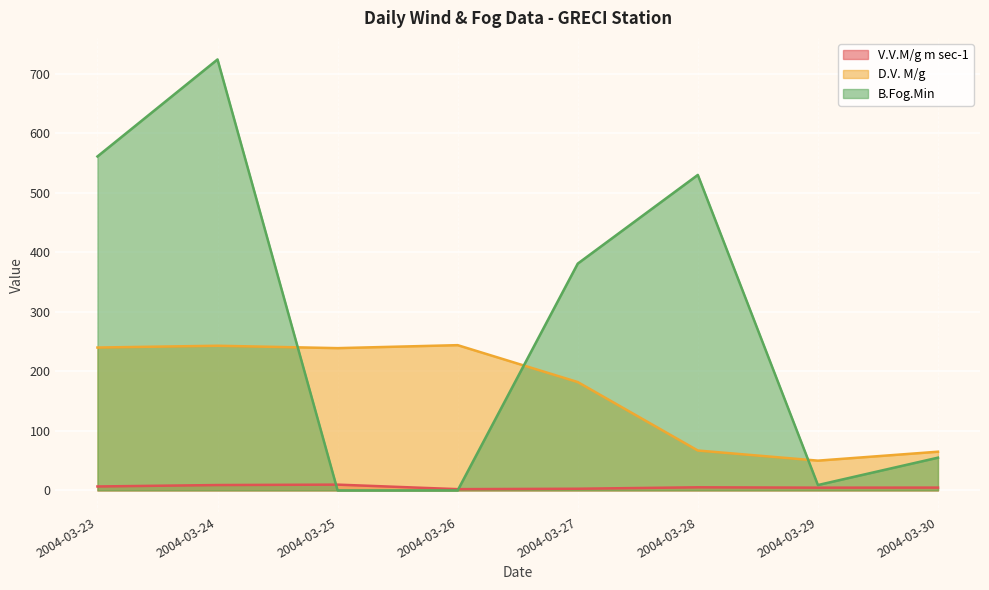

At how many categories does at least one series exceed 78?

6